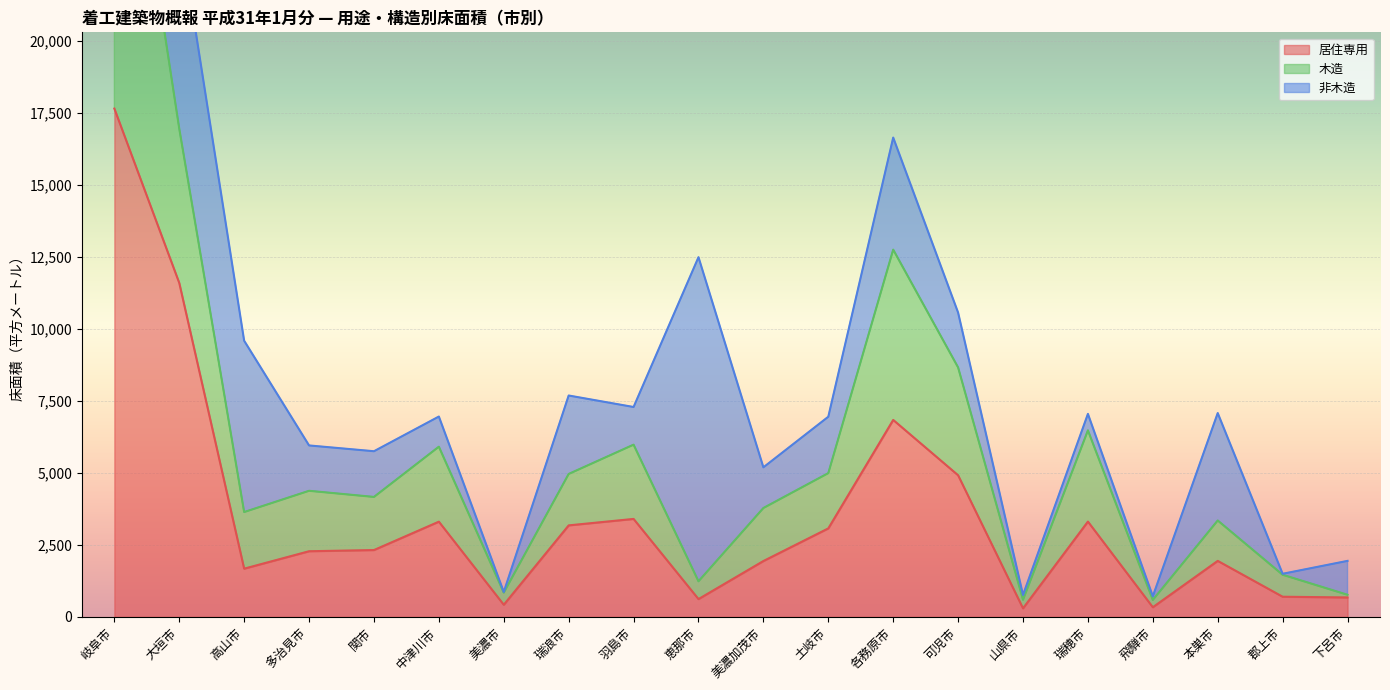

At which label is 居住専用 closest to 8975?

各務原市